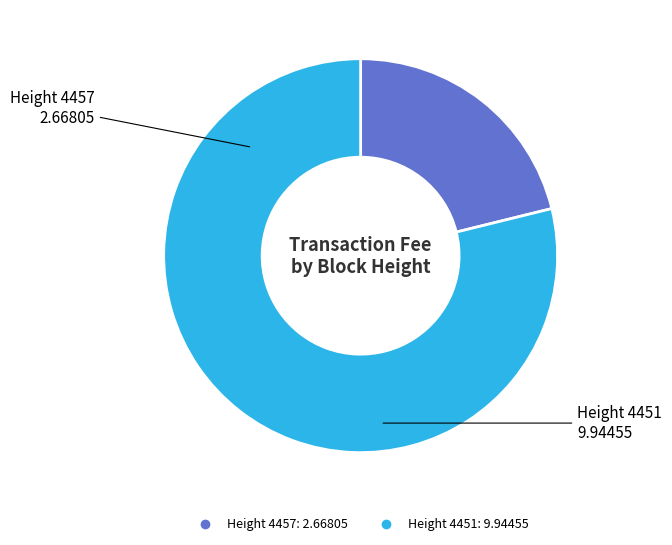

Is there a majority slice in this chart?

Yes